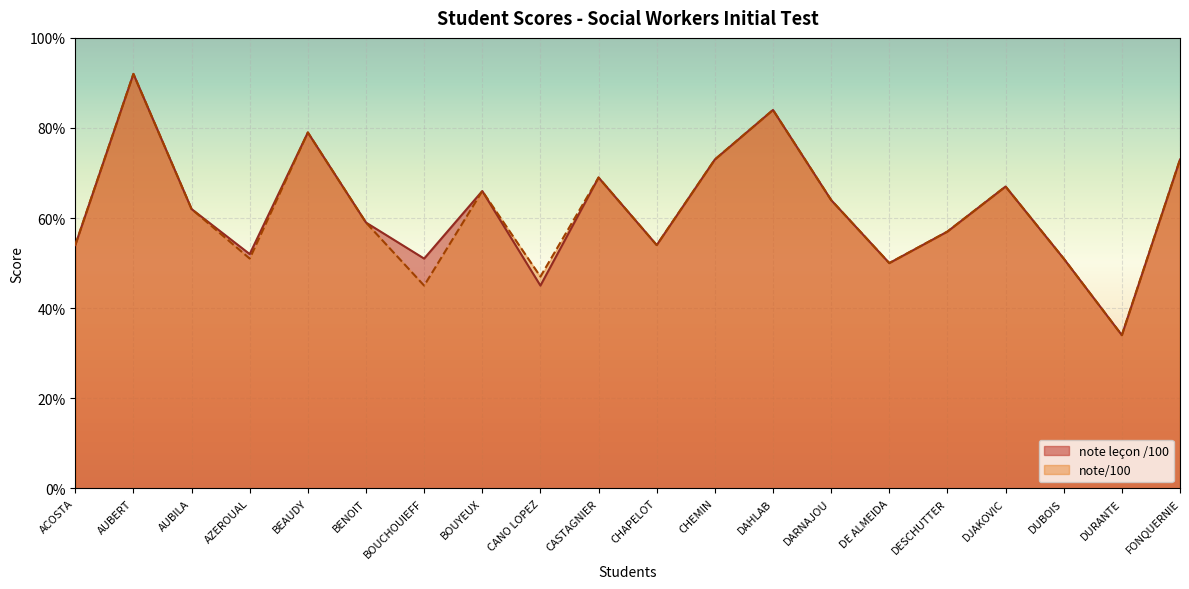

Reading left to right, what are all the values shown in this chart?

note leçon /100: 54	92	62	52	79	59	51	66	45	69	54	73	84	64	50	57	67	51	34	73
note/100: 54	92	62	51	79	59	45	66	47	69	54	73	84	64	50	57	67	51	34	73